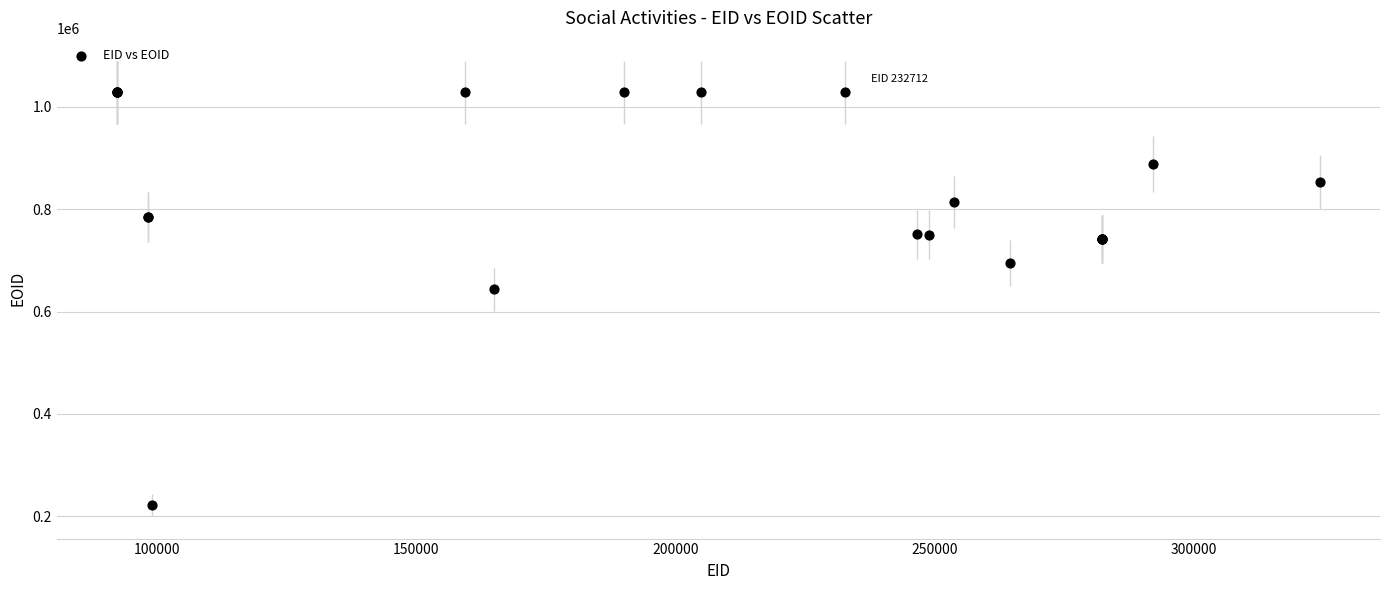

What Y value in the scatter plot is closest to 625580?

643889